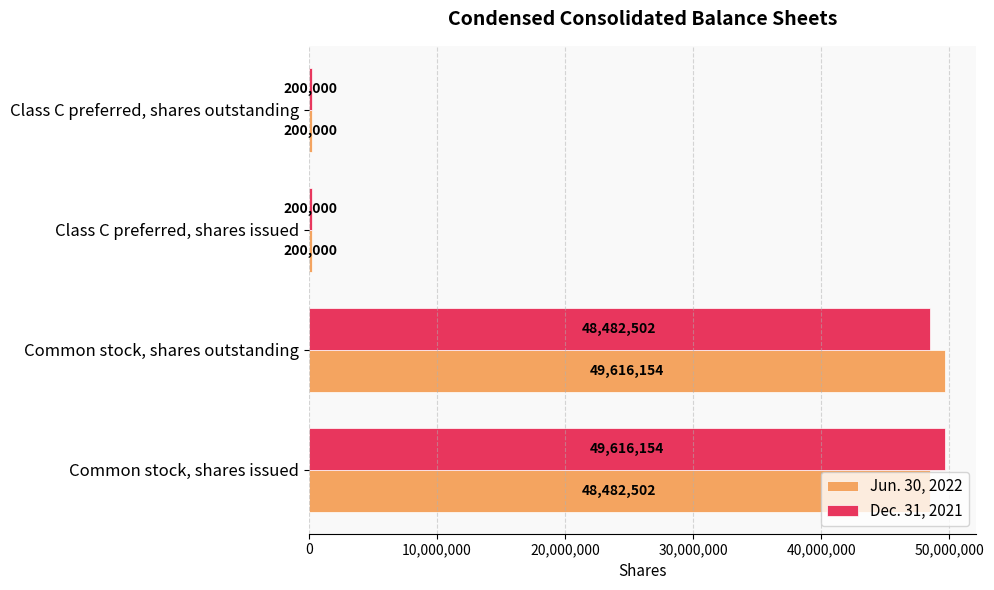

What is the difference between the second highest and minimum values in the Jun. 30, 2022 series?

48282502